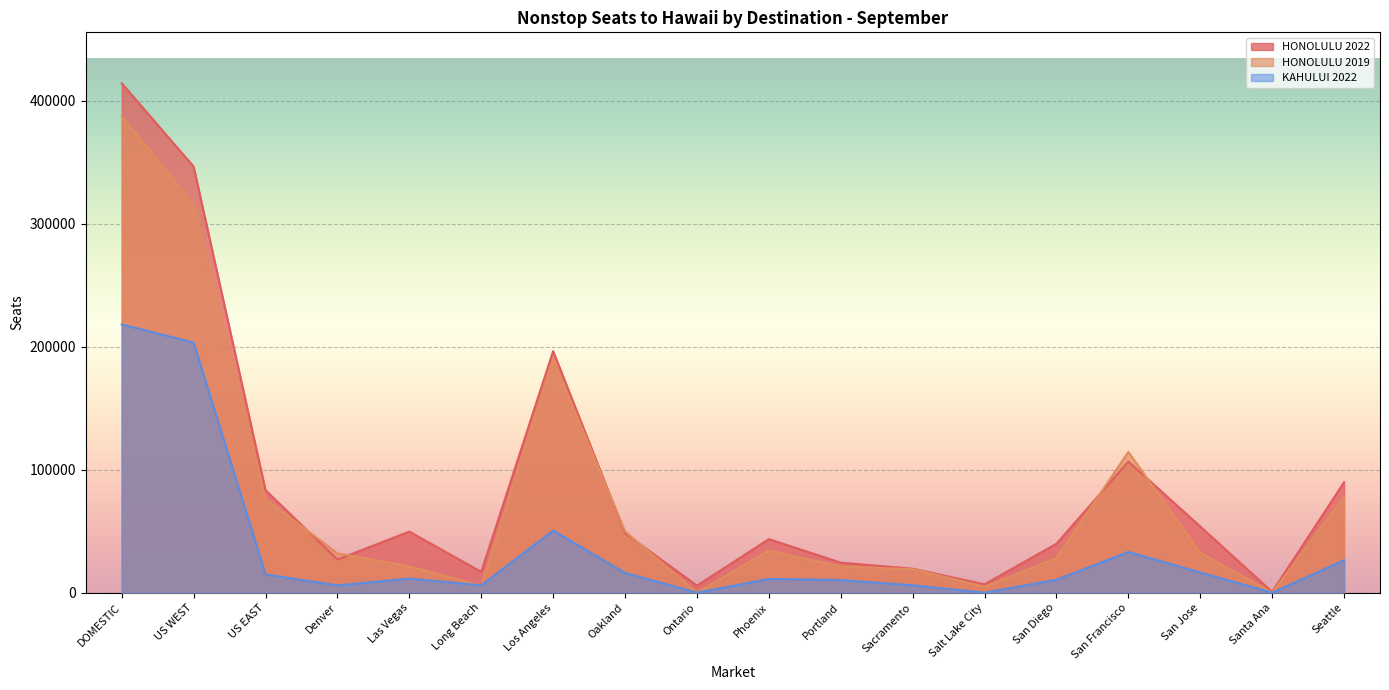

What is the value of the KAHULUI 2022 point at the 3rd from the left?

14821